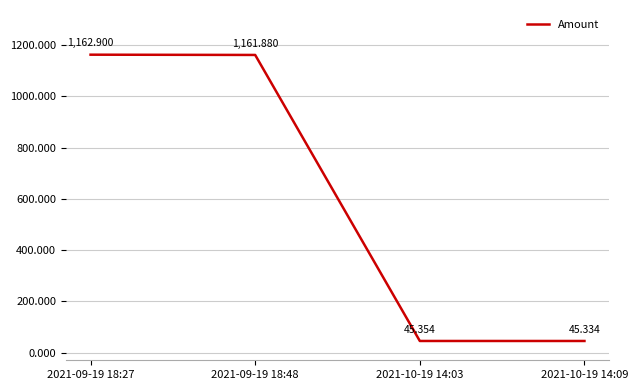

List the labels in order of value, smallest first.

2021-10-19 14:09, 2021-10-19 14:03, 2021-09-19 18:48, 2021-09-19 18:27